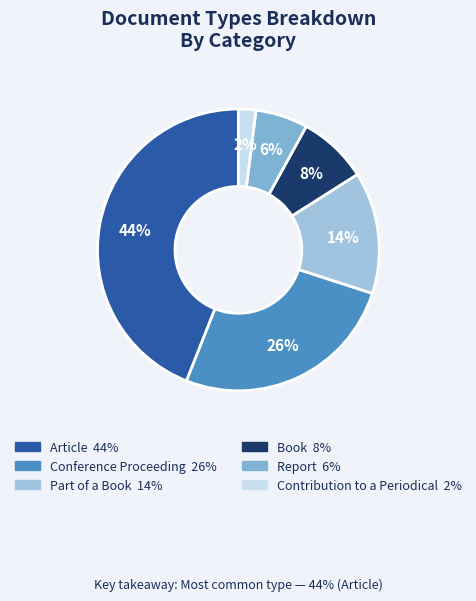

The Book slice represents 8% of the pie. True or false?

True